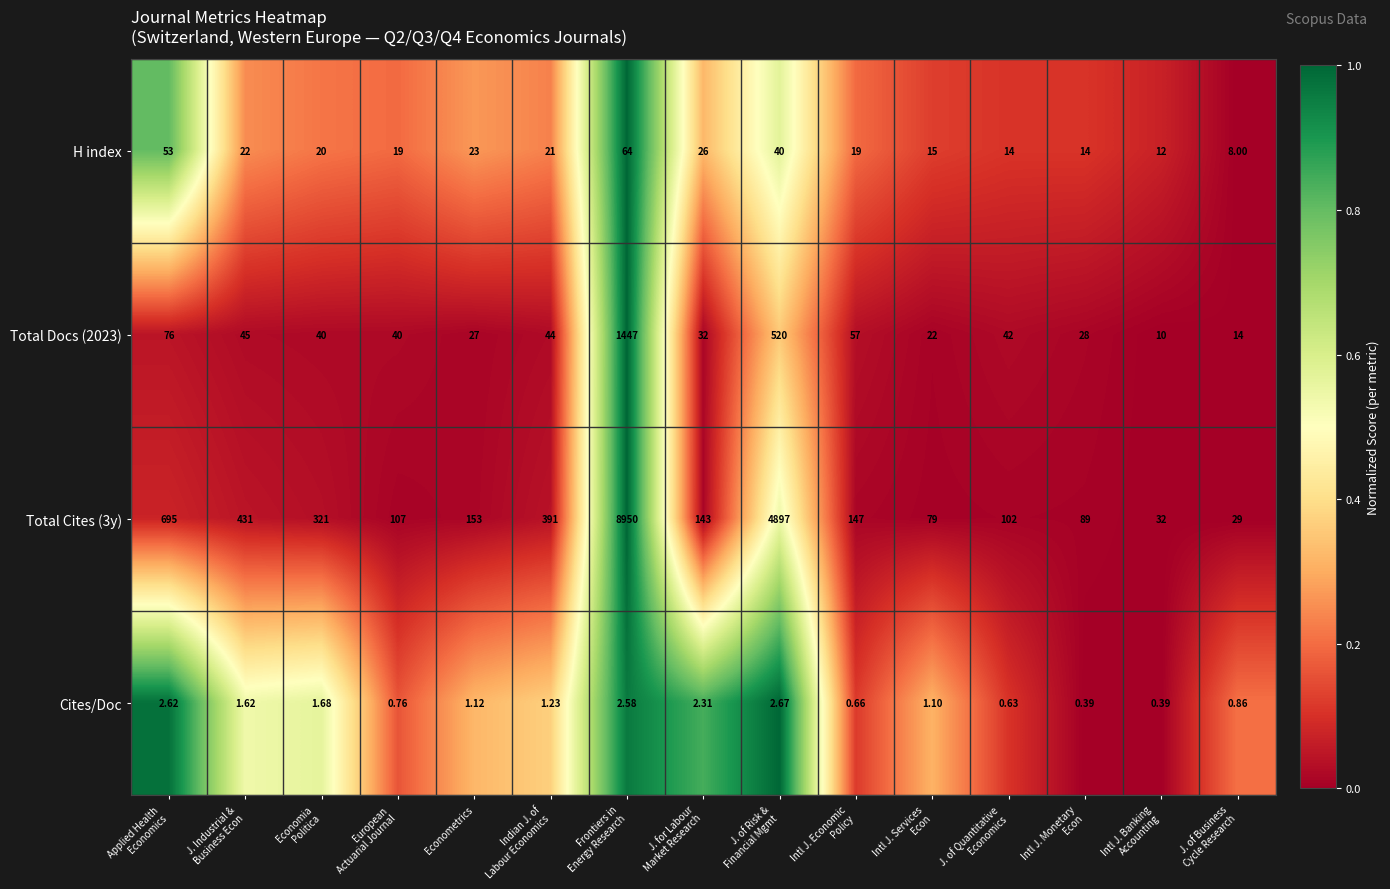

List the series in order of their peak value, highest first.

Total Cites (3y), Total Docs (2023), H index, Cites/Doc